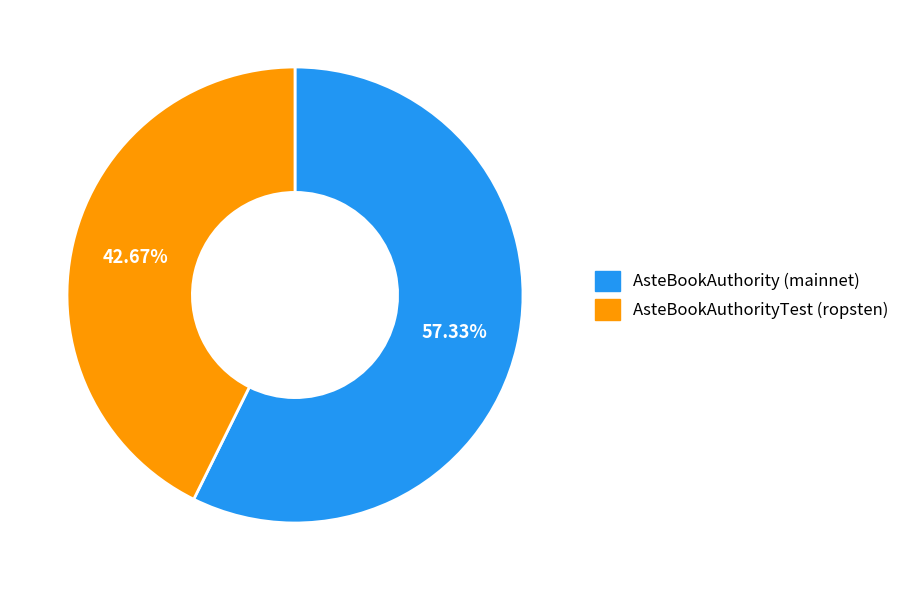

Is the sum of AsteBookAuthorityTest (ropsten) and AsteBookAuthority (mainnet) greater than half?

Yes